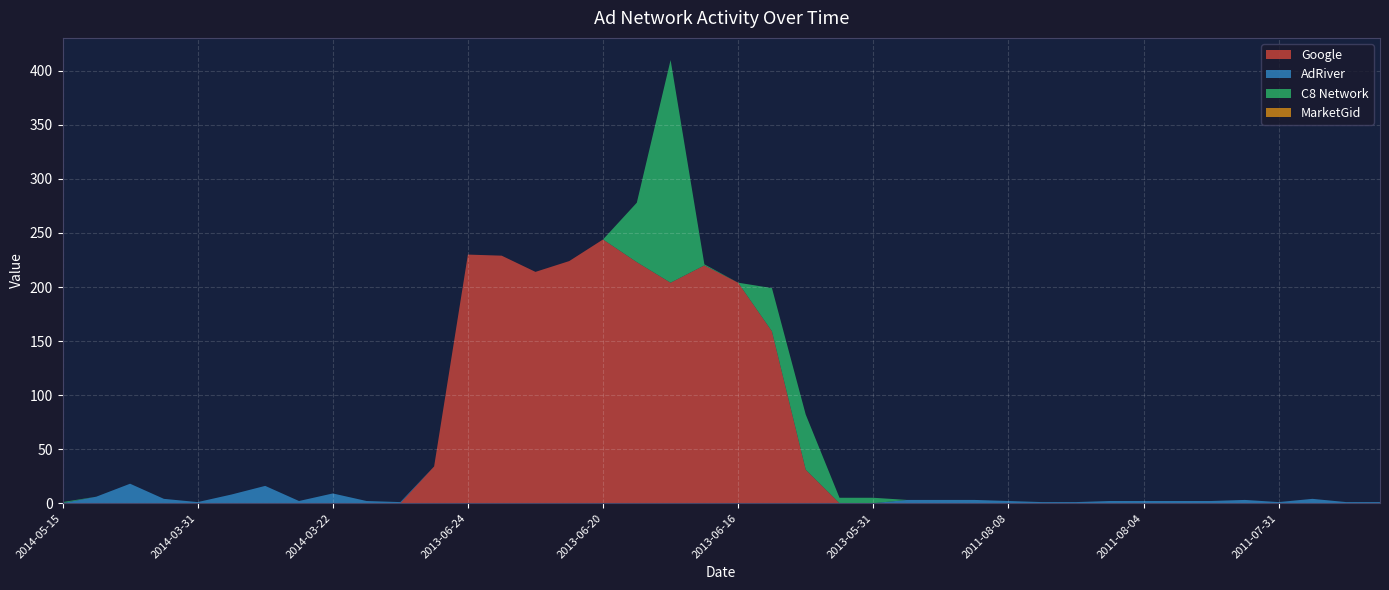

Reading right to left, transcribe all the data shown in this chart.

Google: 2011-07-27=0	2011-07-29=0	2011-07-30=0	2011-07-31=0	2011-08-01=0	2011-08-02=0	2011-08-03=0	2011-08-04=0	2011-08-05=0	2011-08-06=0	2011-08-07=0	2011-08-08=0	2011-08-09=0	2011-08-10=0	2011-08-11=0	2013-05-31=0	2013-06-01=0	2013-06-14=31	2013-06-15=159	2013-06-16=204	2013-06-17=220	2013-06-18=204	2013-06-19=223	2013-06-20=244	2013-06-21=224	2013-06-22=214	2013-06-23=229	2013-06-24=230	2013-07-30=34	2013-08-28=0	2014-03-21=0	2014-03-22=0	2014-03-23=0	2014-03-24=0	2014-03-25=0	2014-03-31=0	2014-04-01=0	2014-05-05=0	2014-05-06=0	2014-05-15=0
AdRiver: 2011-07-27=1	2011-07-29=1	2011-07-30=4	2011-07-31=1	2011-08-01=3	2011-08-02=2	2011-08-03=2	2011-08-04=2	2011-08-05=2	2011-08-06=1	2011-08-07=1	2011-08-08=2	2011-08-09=3	2011-08-10=3	2011-08-11=3	2013-05-31=0	2013-06-01=0	2013-06-14=0	2013-06-15=0	2013-06-16=0	2013-06-17=0	2013-06-18=0	2013-06-19=0	2013-06-20=0	2013-06-21=0	2013-06-22=0	2013-06-23=0	2013-06-24=0	2013-07-30=0	2013-08-28=1	2014-03-21=2	2014-03-22=9	2014-03-23=2	2014-03-24=16	2014-03-25=8	2014-03-31=1	2014-04-01=4	2014-05-05=18	2014-05-06=6	2014-05-15=0
C8 Network: 2011-07-27=0	2011-07-29=0	2011-07-30=0	2011-07-31=0	2011-08-01=0	2011-08-02=0	2011-08-03=0	2011-08-04=0	2011-08-05=0	2011-08-06=0	2011-08-07=0	2011-08-08=0	2011-08-09=0	2011-08-10=0	2011-08-11=0	2013-05-31=5	2013-06-01=5	2013-06-14=51	2013-06-15=40	2013-06-16=0	2013-06-17=1	2013-06-18=206	2013-06-19=55	2013-06-20=0	2013-06-21=0	2013-06-22=0	2013-06-23=0	2013-06-24=0	2013-07-30=0	2013-08-28=0	2014-03-21=0	2014-03-22=0	2014-03-23=0	2014-03-24=0	2014-03-25=0	2014-03-31=0	2014-04-01=0	2014-05-05=0	2014-05-06=0	2014-05-15=1
MarketGid: 2011-07-27=0	2011-07-29=0	2011-07-30=0	2011-07-31=0	2011-08-01=0	2011-08-02=0	2011-08-03=0	2011-08-04=0	2011-08-05=0	2011-08-06=0	2011-08-07=0	2011-08-08=0	2011-08-09=0	2011-08-10=0	2011-08-11=0	2013-05-31=0	2013-06-01=0	2013-06-14=0	2013-06-15=0	2013-06-16=0	2013-06-17=0	2013-06-18=0	2013-06-19=0	2013-06-20=0	2013-06-21=0	2013-06-22=0	2013-06-23=0	2013-06-24=0	2013-07-30=0	2013-08-28=0	2014-03-21=0	2014-03-22=0	2014-03-23=0	2014-03-24=0	2014-03-25=0	2014-03-31=0	2014-04-01=0	2014-05-05=0	2014-05-06=0	2014-05-15=0